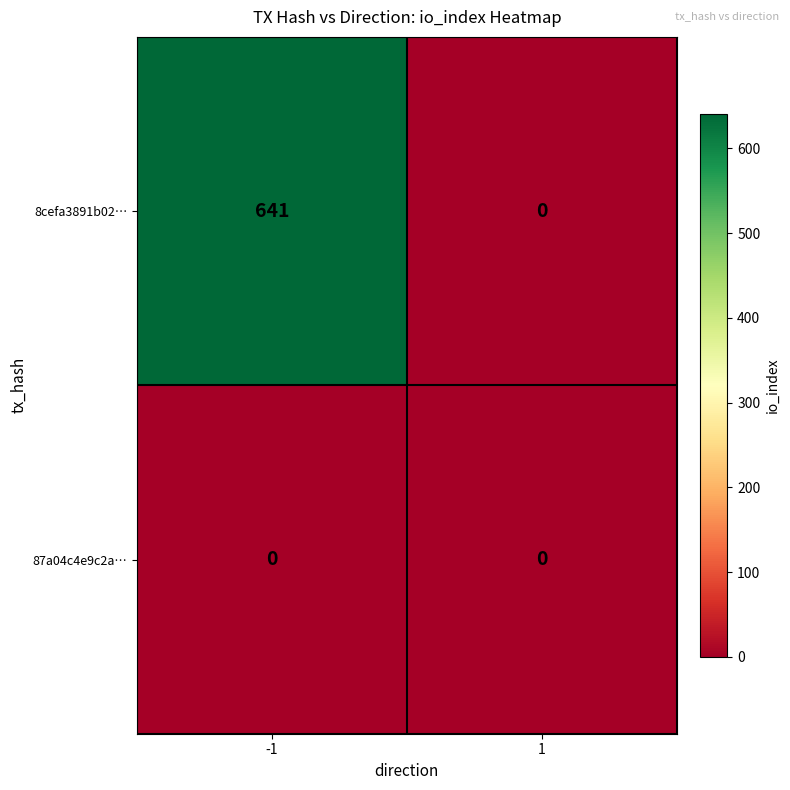

What is the sum of the 8cefa3891b02… values at -1 and 1?

641